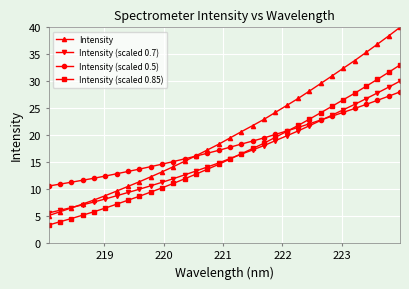

Which series has the largest total across all categories?

Intensity